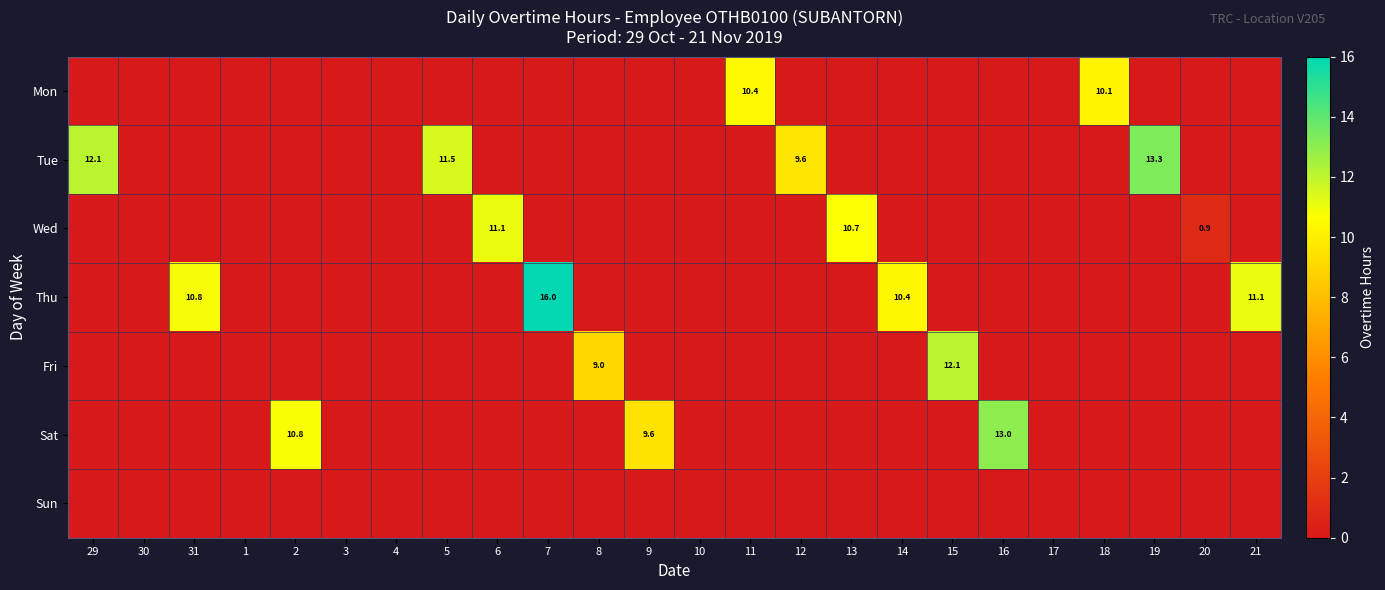

Is it true that Wed equals 0.9 at 20?

True